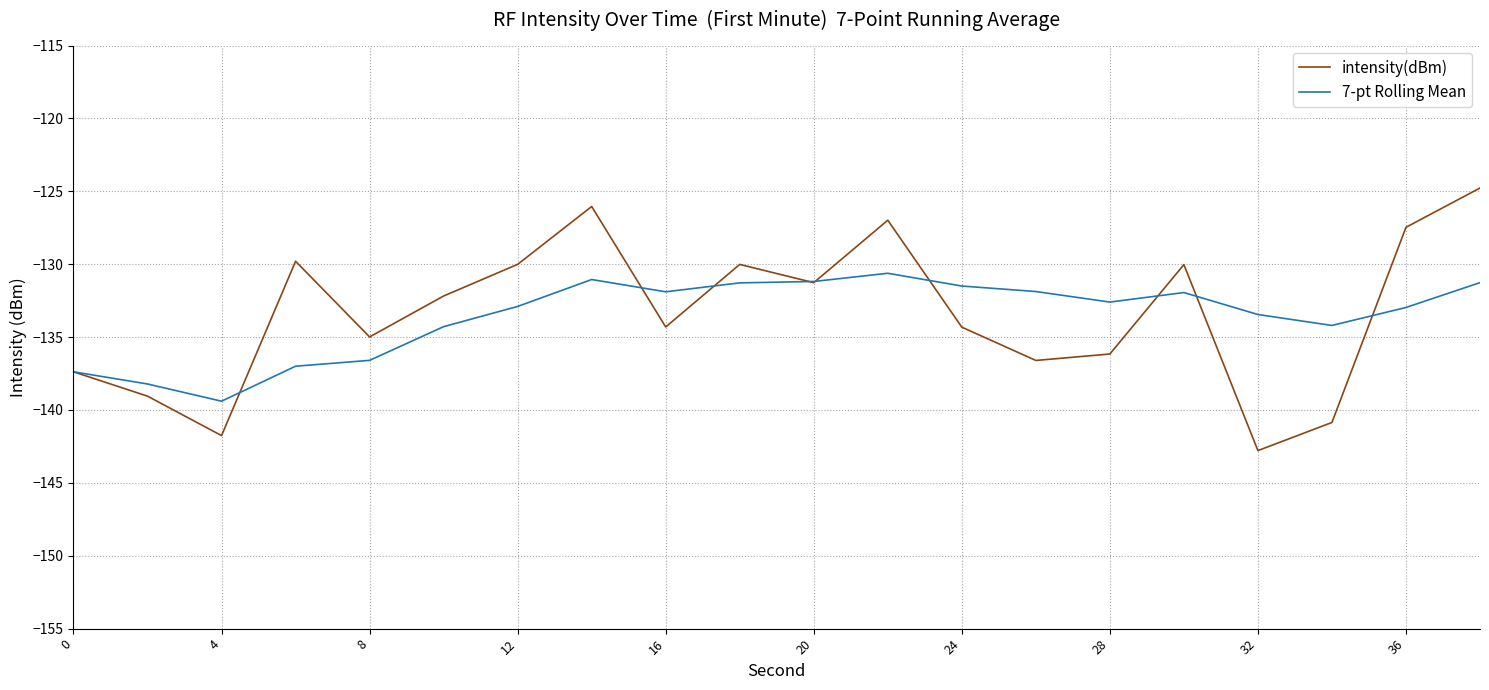

Rank the series by their maximum value, from lowest to highest.

7-pt Rolling Mean, intensity(dBm)